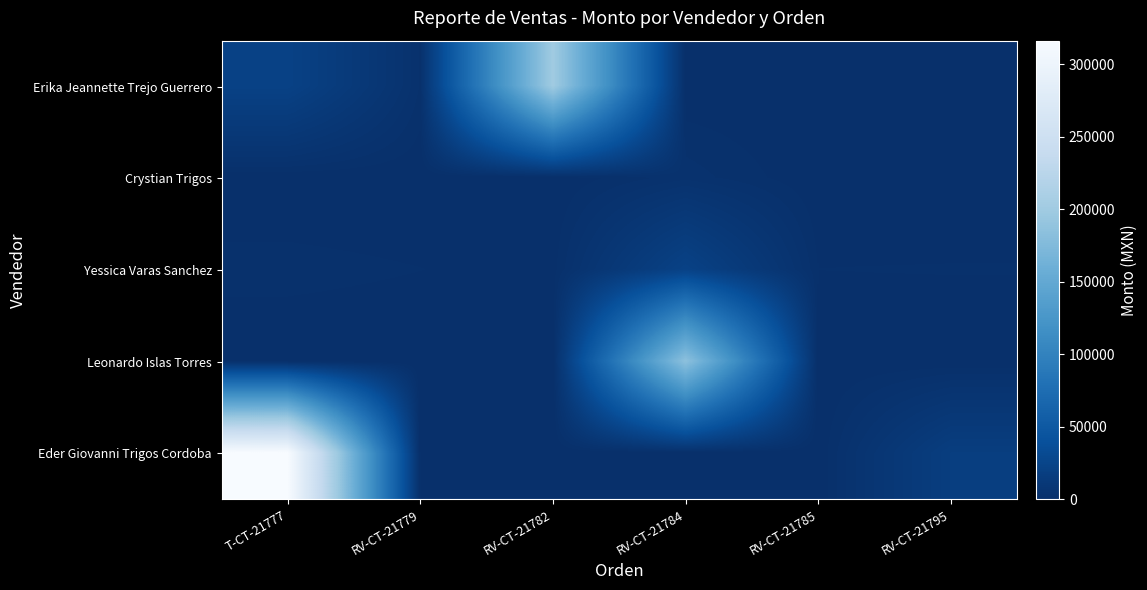

At which category does the chart reach its peak across all series?

T-CT-21777